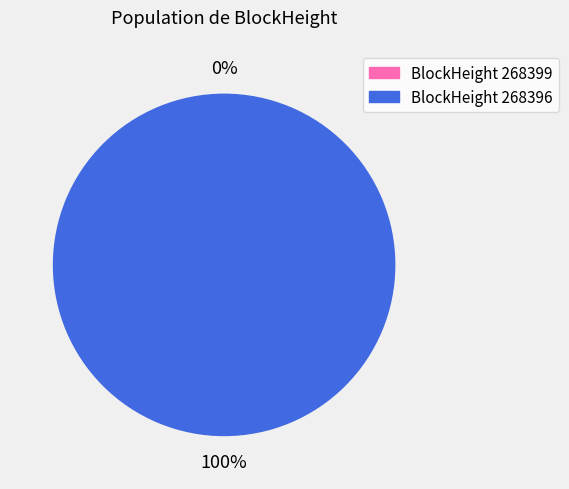

What percentage do 268399 and 268396 together represent?

100.0%